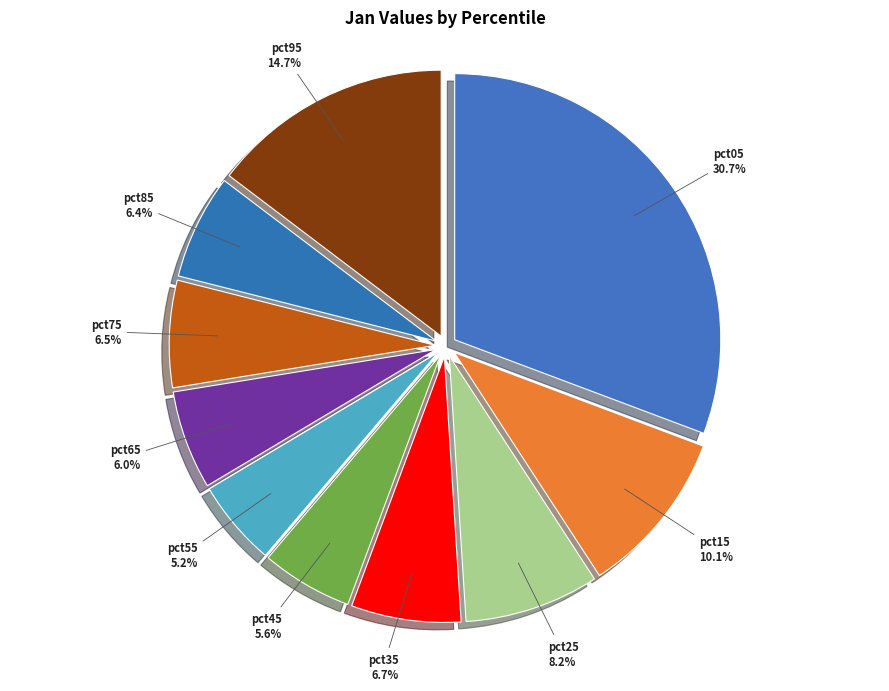

To the nearest percent, what is the combined percentage of pct65 and pct55?

11%